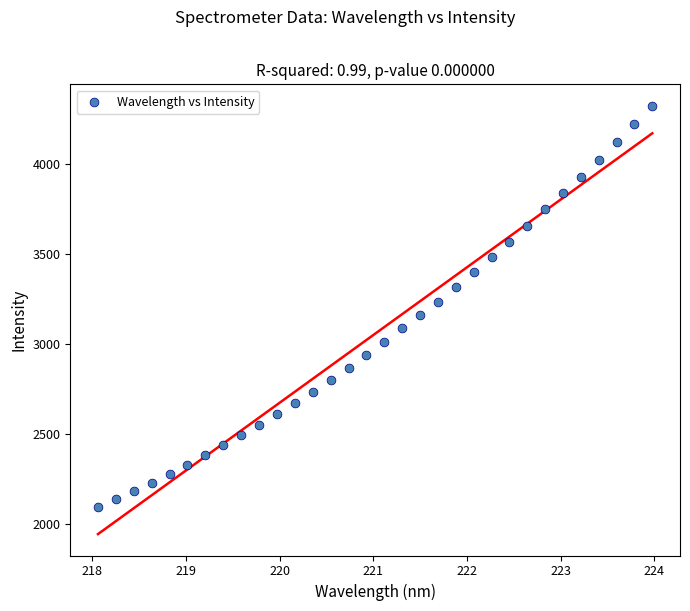

What is the range of Y values (max minus min)?

2228.4